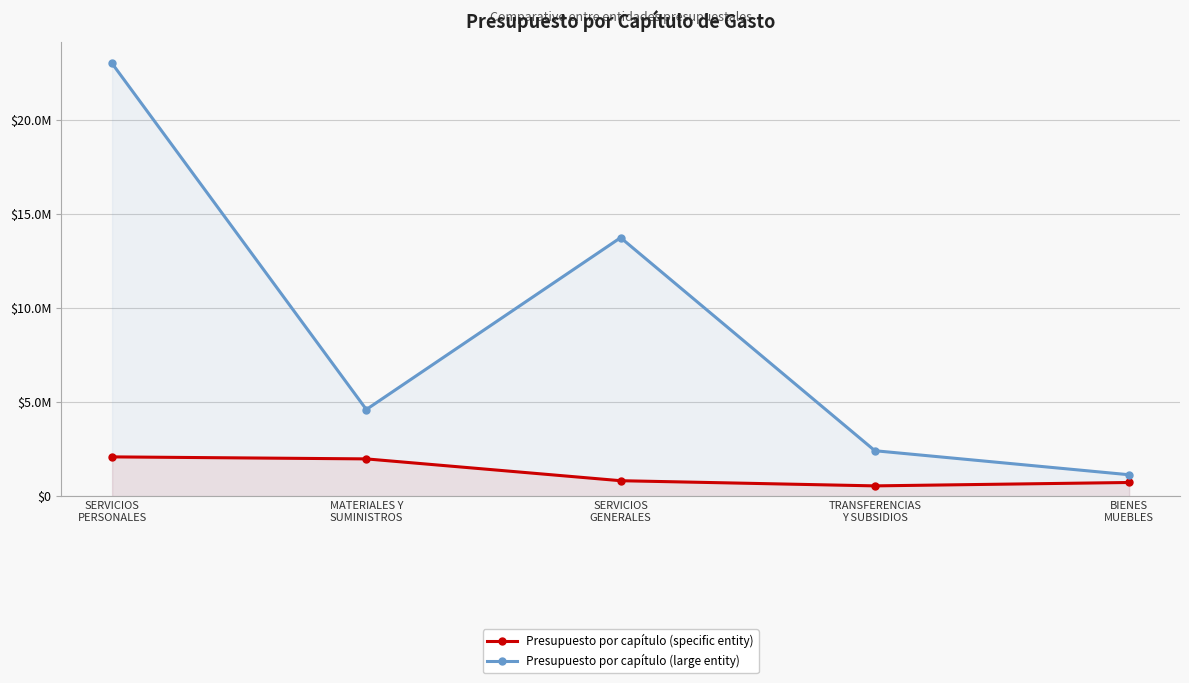

What position from the right is TRANSFERENCIAS
Y SUBSIDIOS?

2